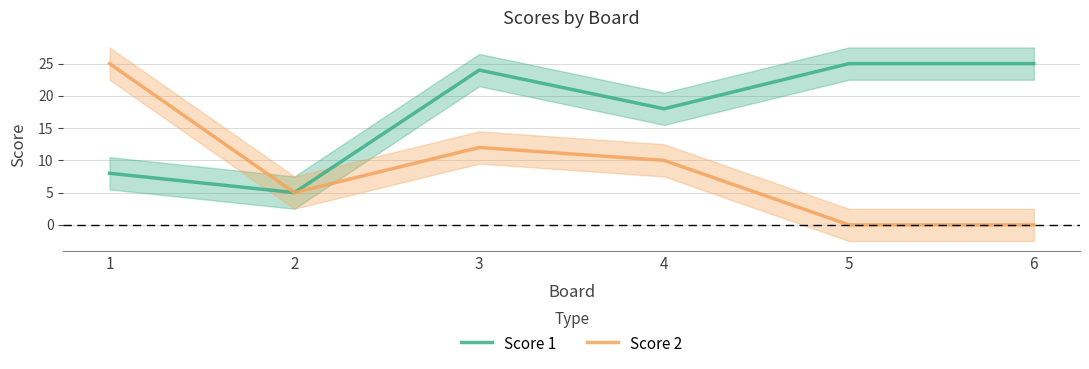

The Score 2 series shows 12 at 3. True or false?

True